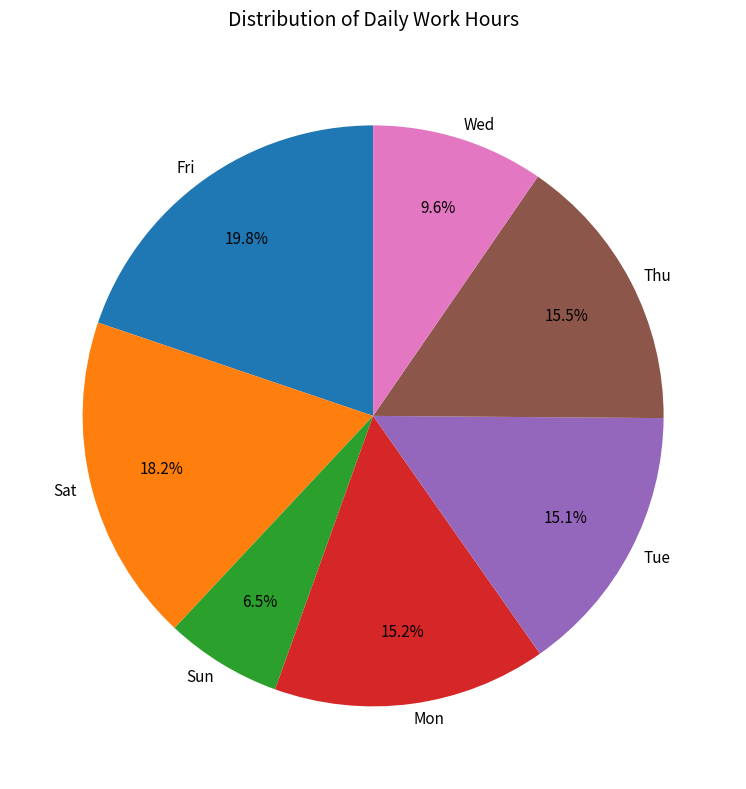

What percentage do Tue and Wed together represent?

24.7%